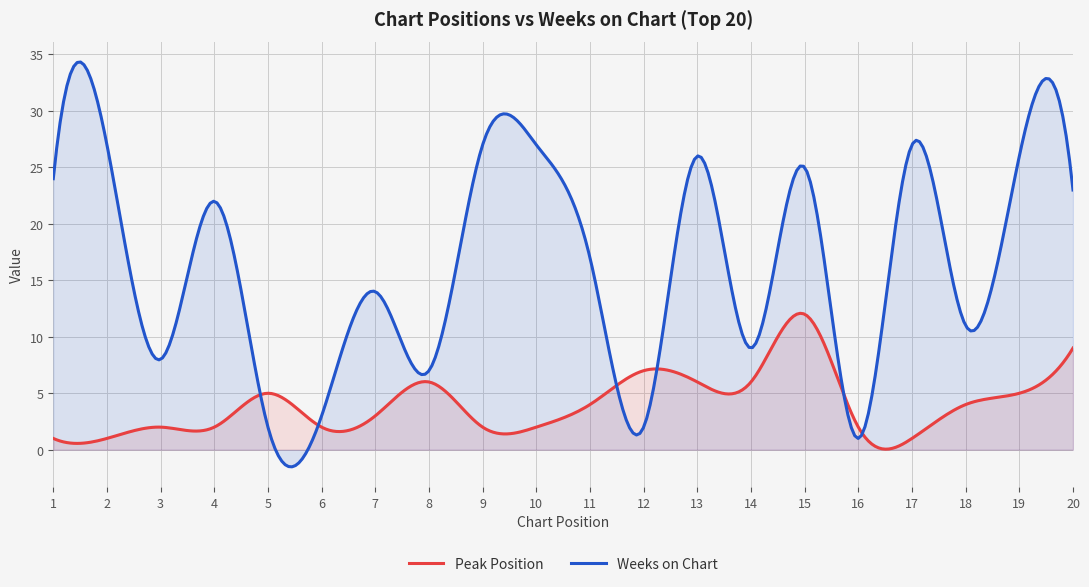

True or false: Peak Position has a value of 2 at 10.

True